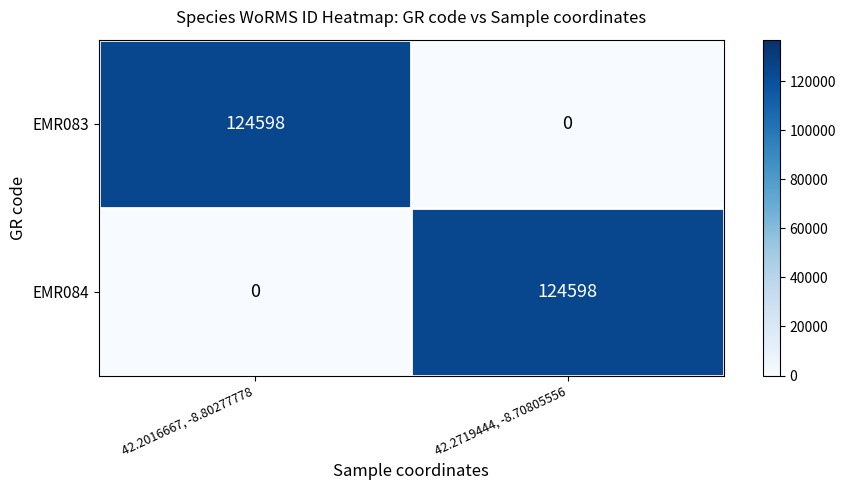

How many series are shown in this chart?

2